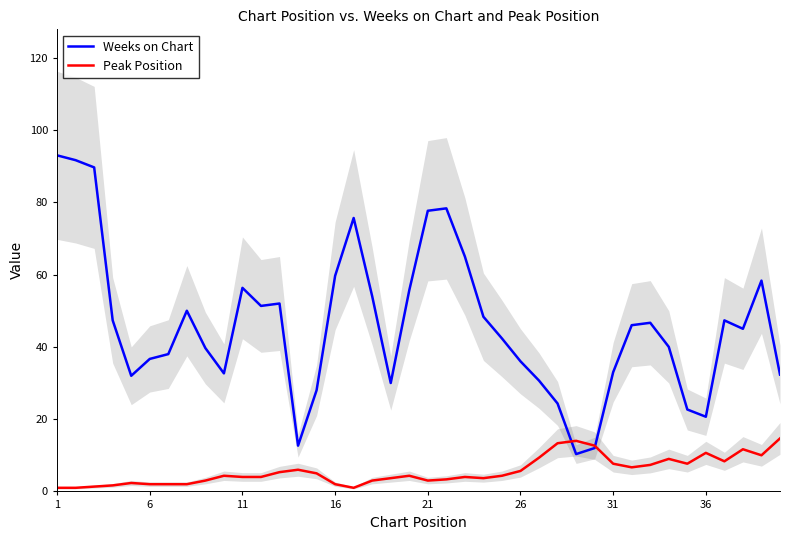

True or false: Weeks on Chart has more than 1 points higher than both neighbors.

True